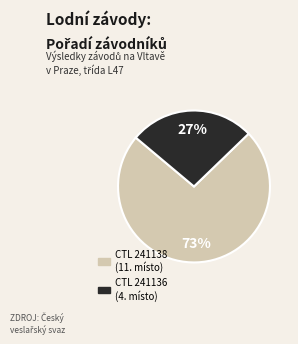

To the nearest percent, what is the average slice percentage?

50%